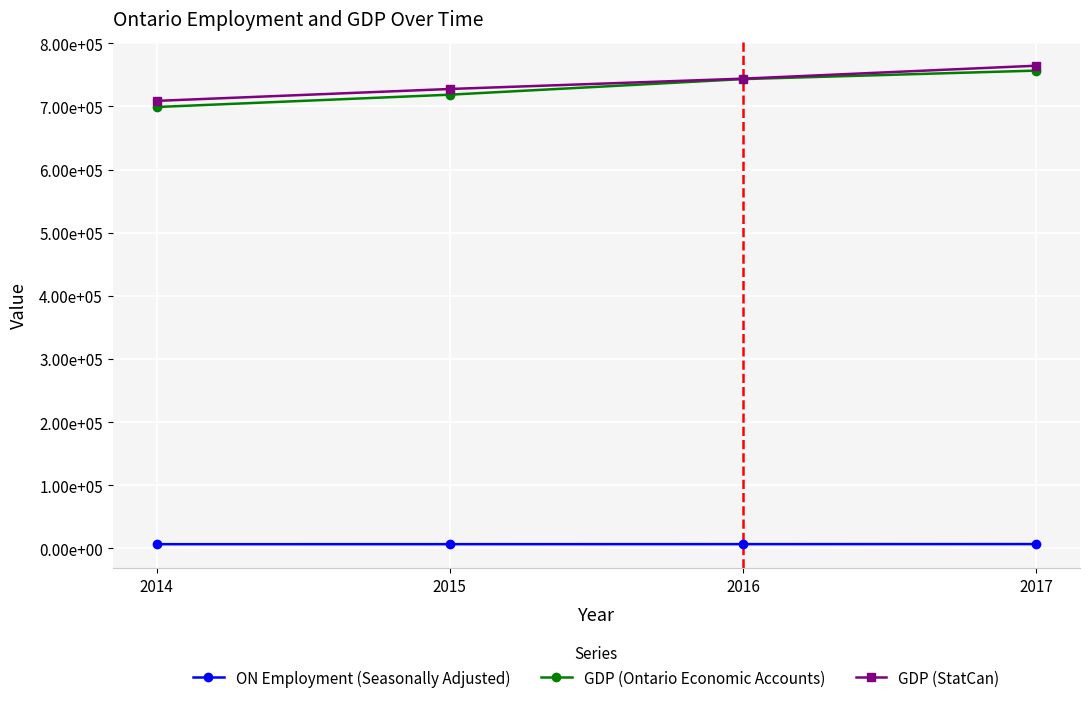

What is the maximum value for GDP (StatCan)?

764464.8